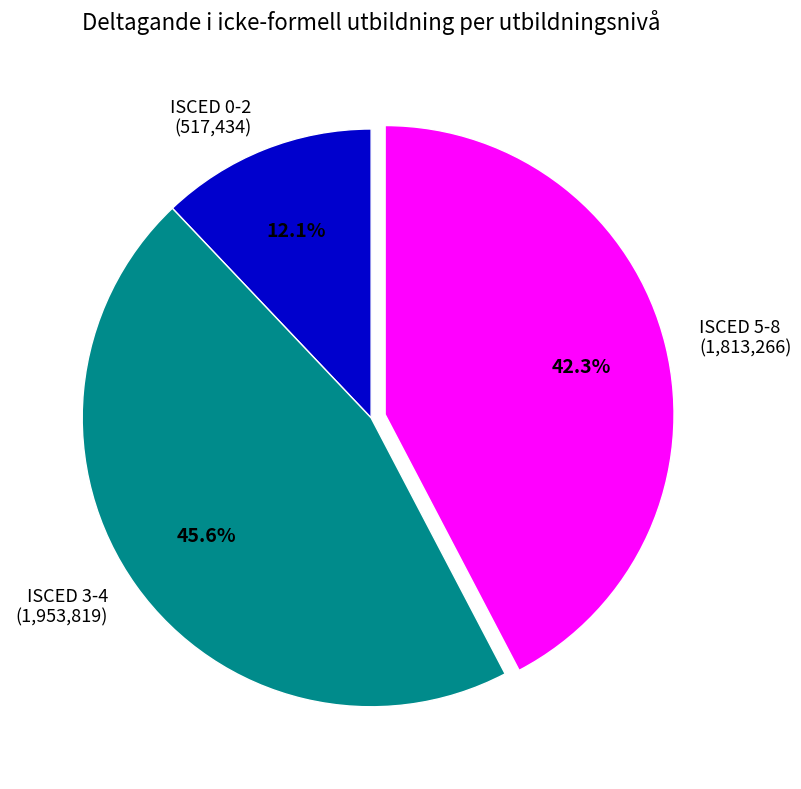

Count the number of slices in the pie.

3